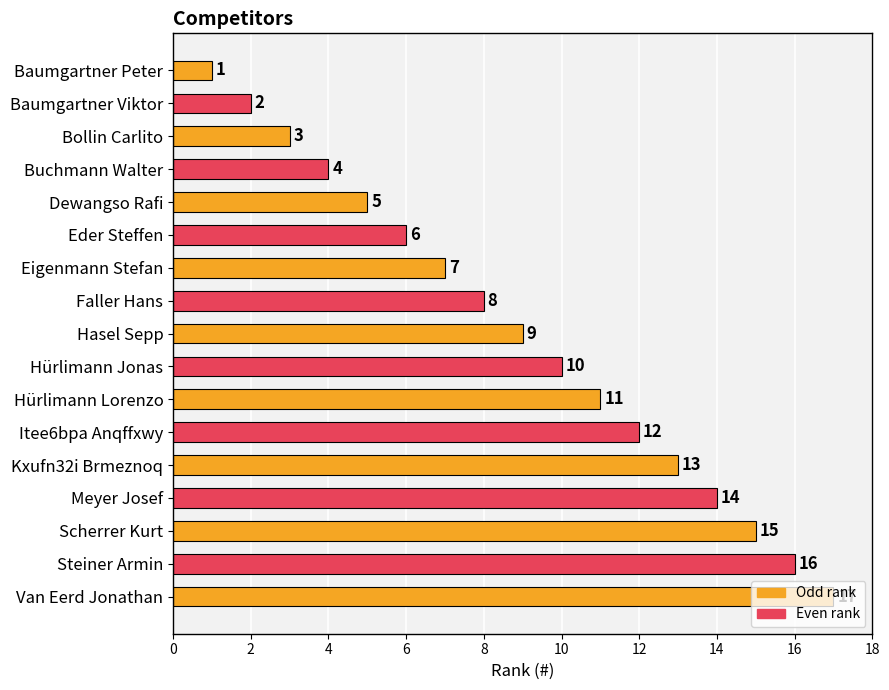

What is the minimum value shown in the chart?

1